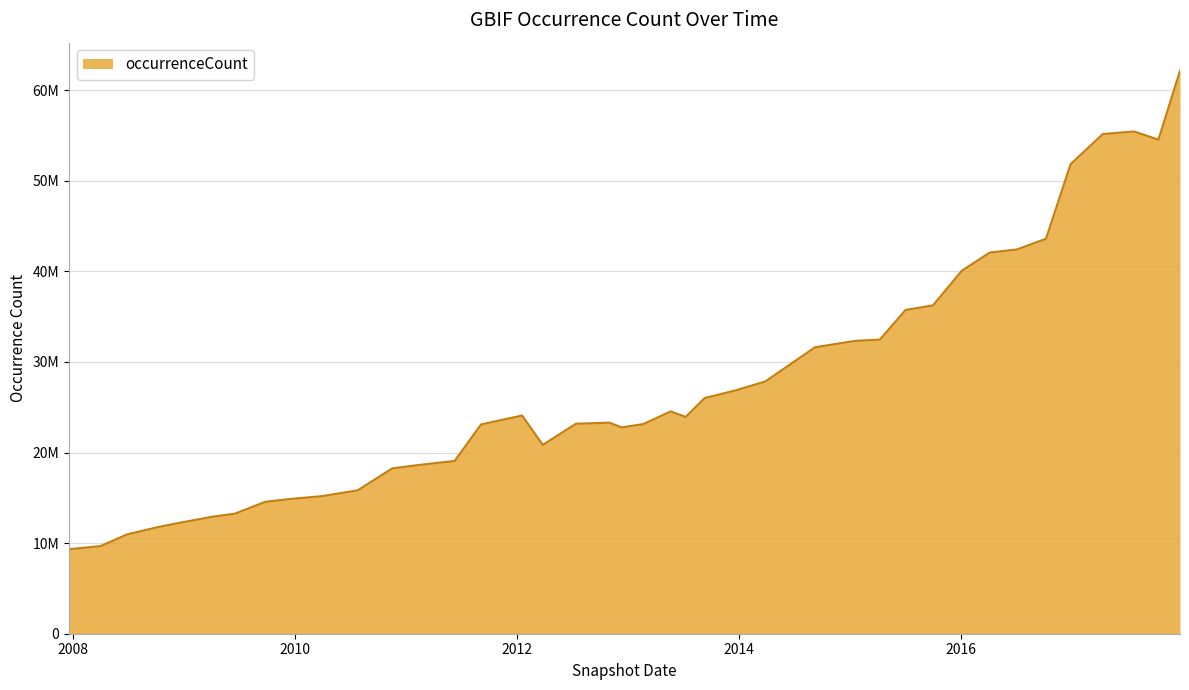

Which category has the highest value across all series?

2017-12-22